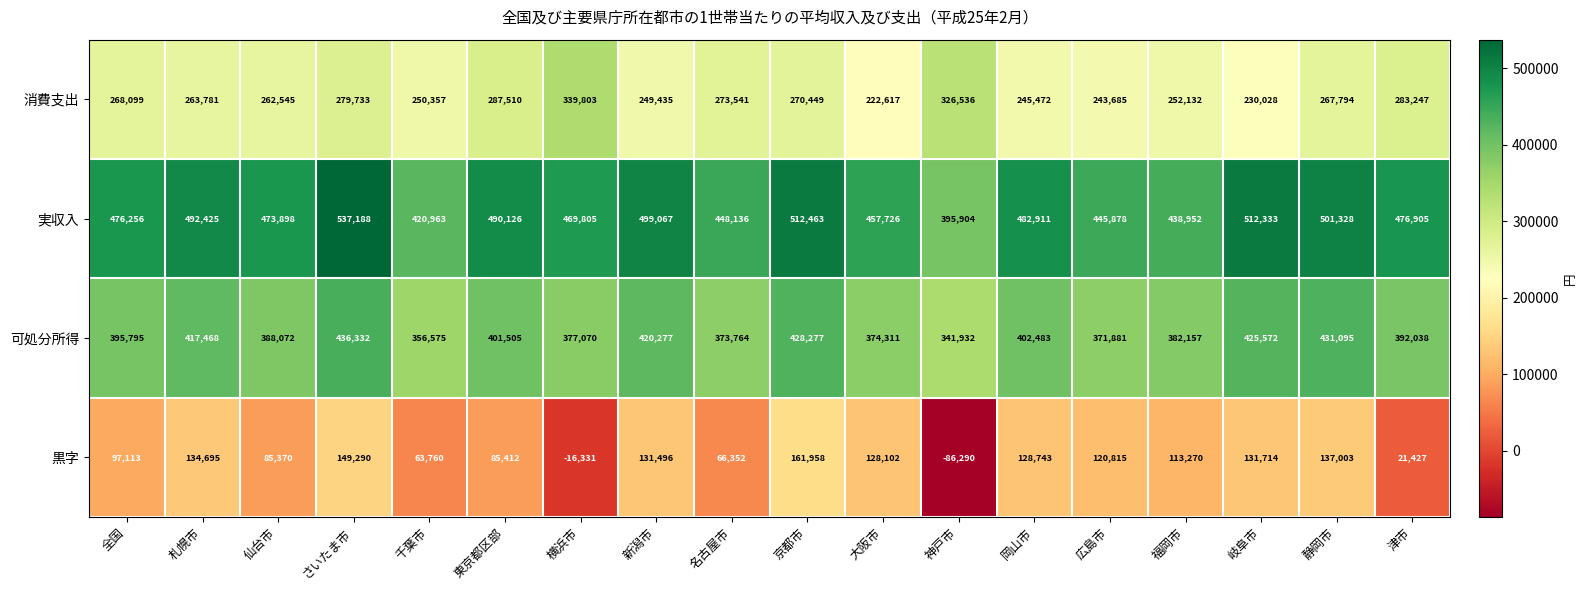

Which series has the largest total across all categories?

実収入